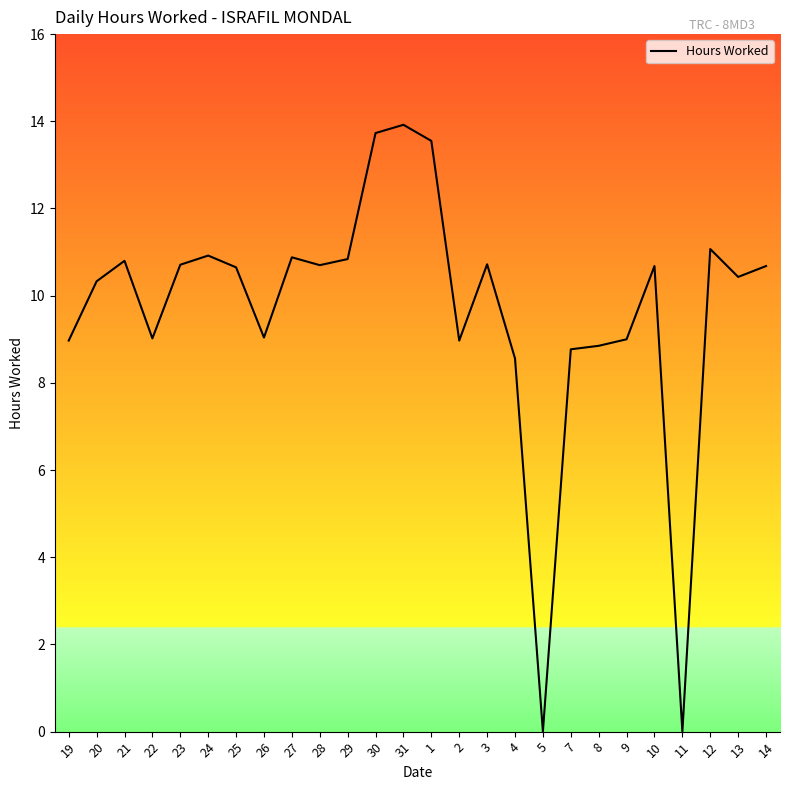

How many lines are shown in the chart?

1